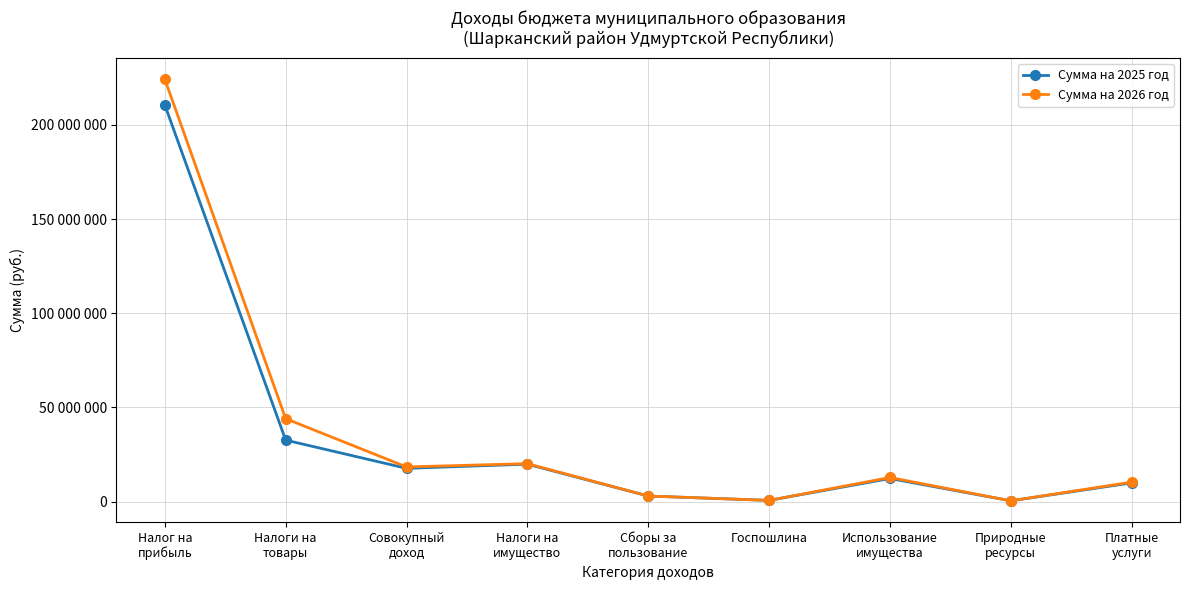

What are all the series names shown in the legend?

Сумма на 2025 год, Сумма на 2026 год